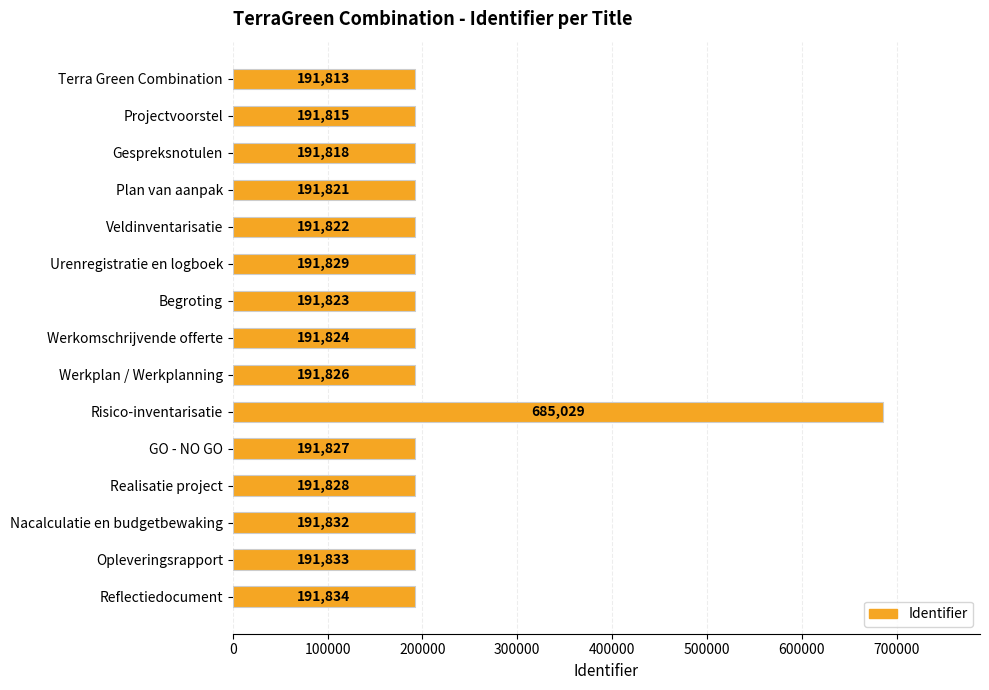

How many bars are there in total?

15